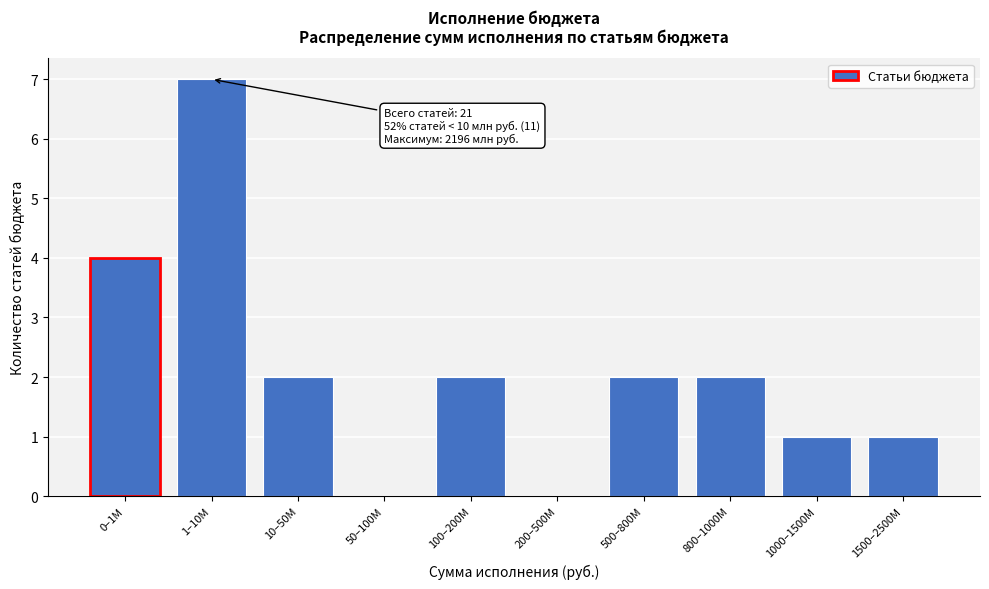

Reading left to right, what are all the values shown in this chart?

0–1M=4	1–10M=7	10–50M=2	50–100M=0	100–200M=2	200–500M=0	500–800M=2	800–1000M=2	1000–1500M=1	1500–2500M=1